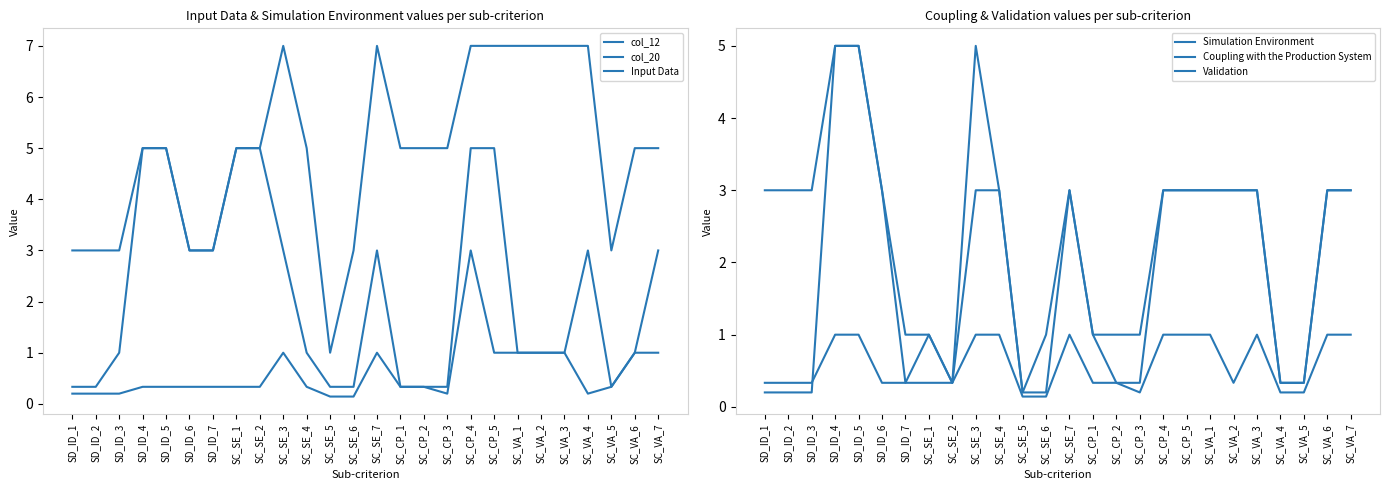

What is the sum of all Coupling with the Production System values?

59.9